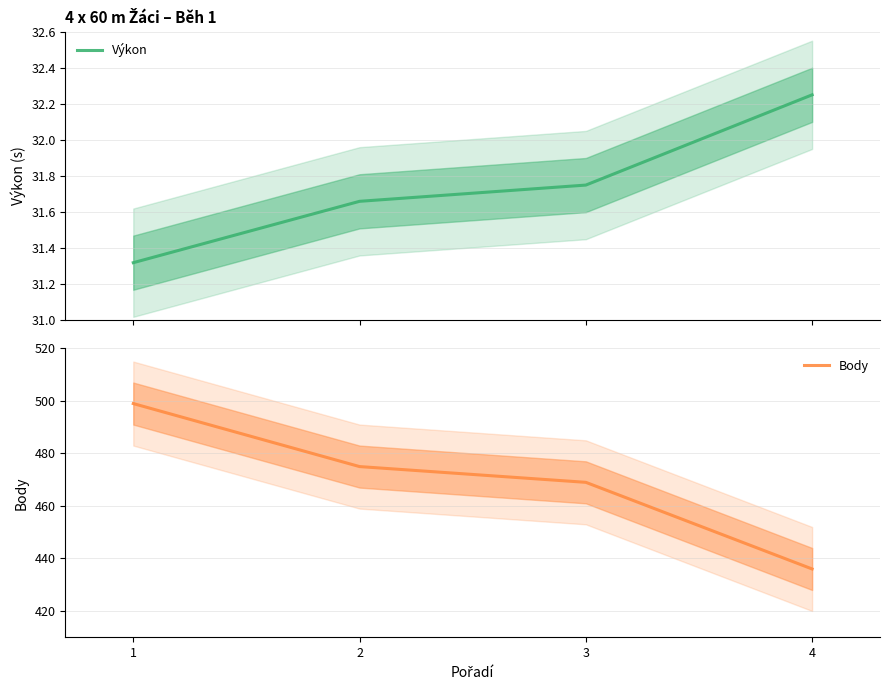

What is the sum of the Výkon values at 3 and 4?

64.0